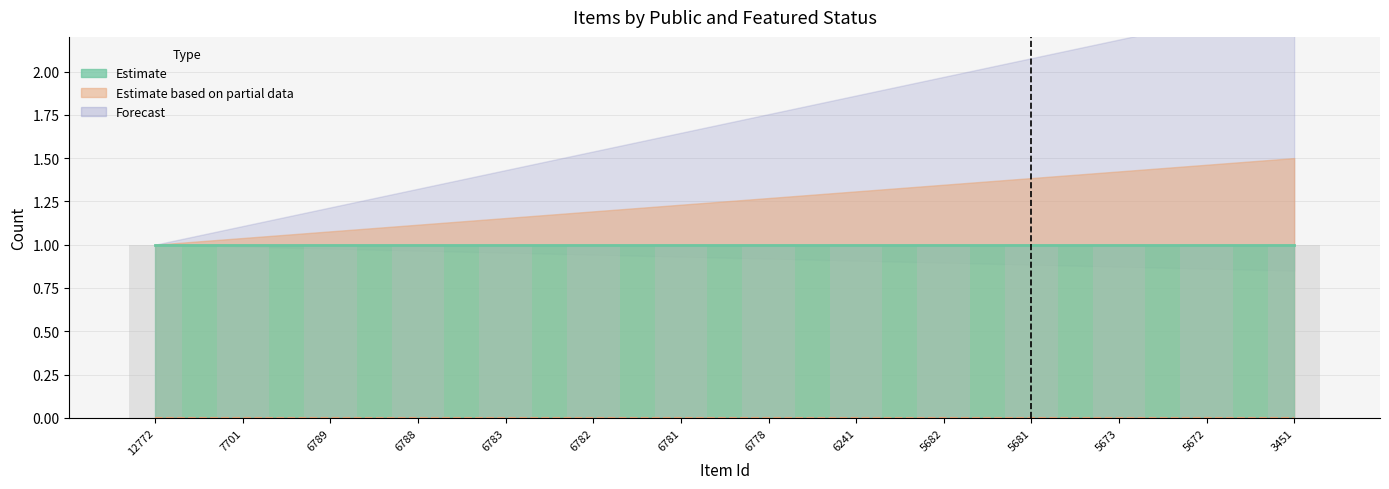

Are the bars horizontal?

No